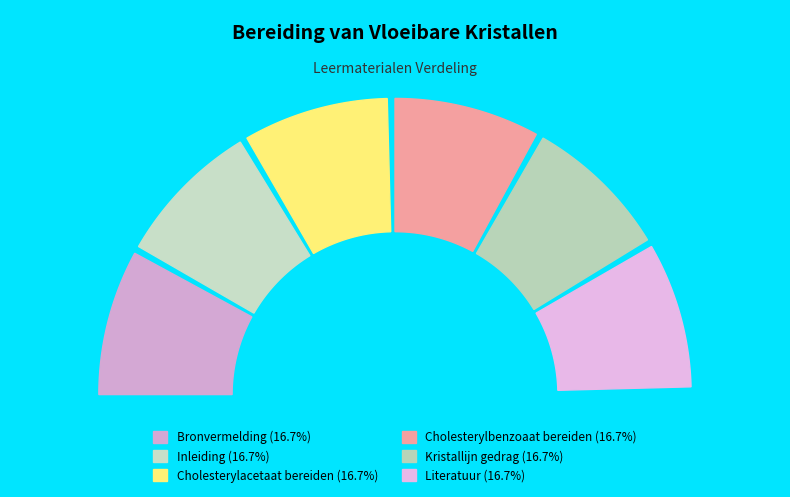

How many segments does this pie chart have?

6